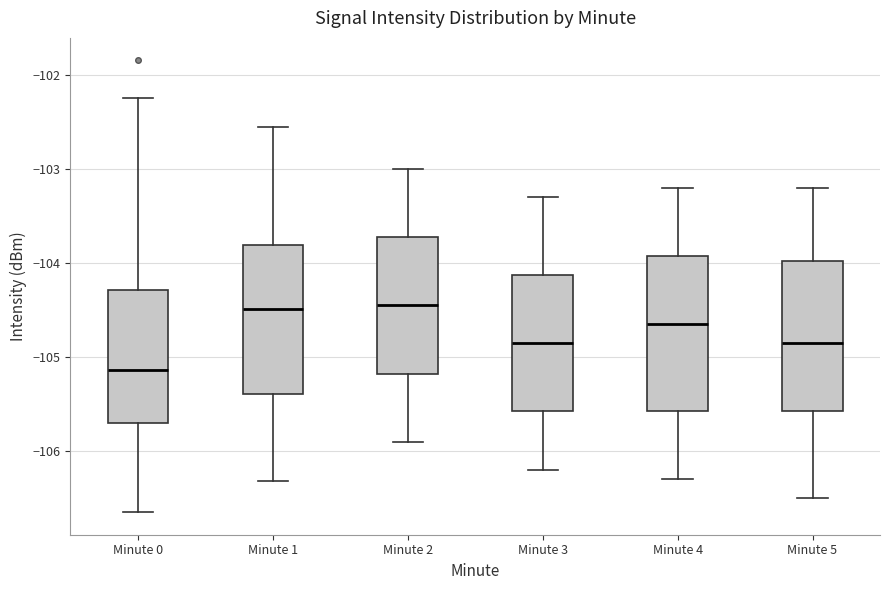

Reading left to right, transcribe this box plot: for each box, give where its median line is, the range the box spans, and where its two whiskers end, as read against the y-axis. The values are not printed on the chart, so give them approximately, as read against the axis.

Minute 0: median -105.1, box -105.7 to -104.3, whiskers -106.6 to -102.2
Minute 1: median -104.5, box -105.4 to -103.8, whiskers -106.3 to -102.6
Minute 2: median -104.4, box -105.2 to -103.7, whiskers -105.9 to -103.0
Minute 3: median -104.8, box -105.6 to -104.1, whiskers -106.2 to -103.3
Minute 4: median -104.6, box -105.6 to -103.9, whiskers -106.3 to -103.2
Minute 5: median -104.8, box -105.6 to -104.0, whiskers -106.5 to -103.2